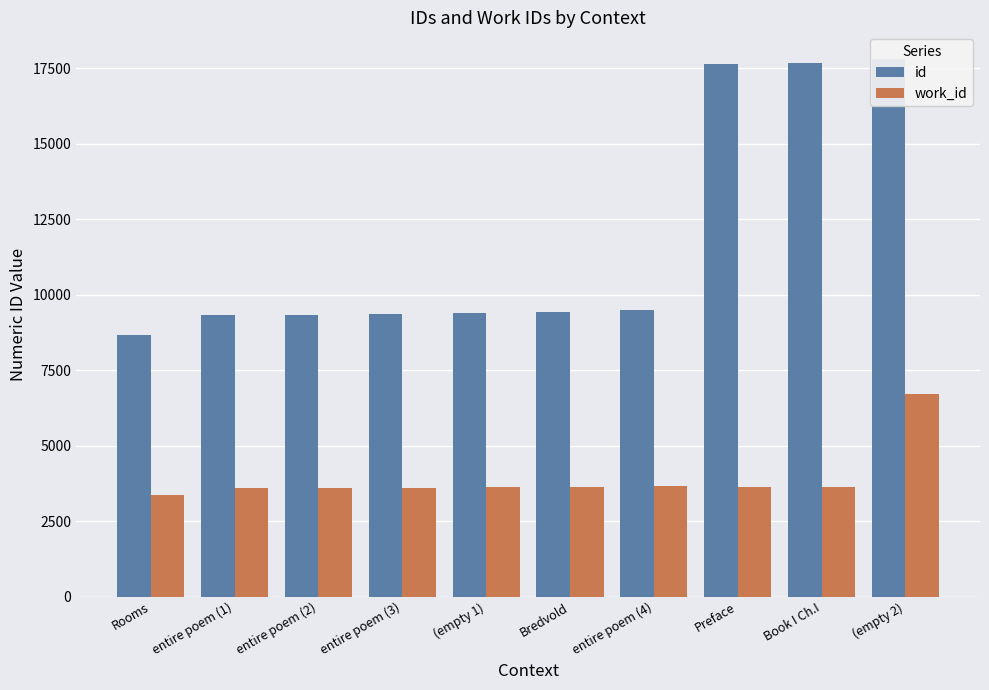

How many bars are there in total?

20